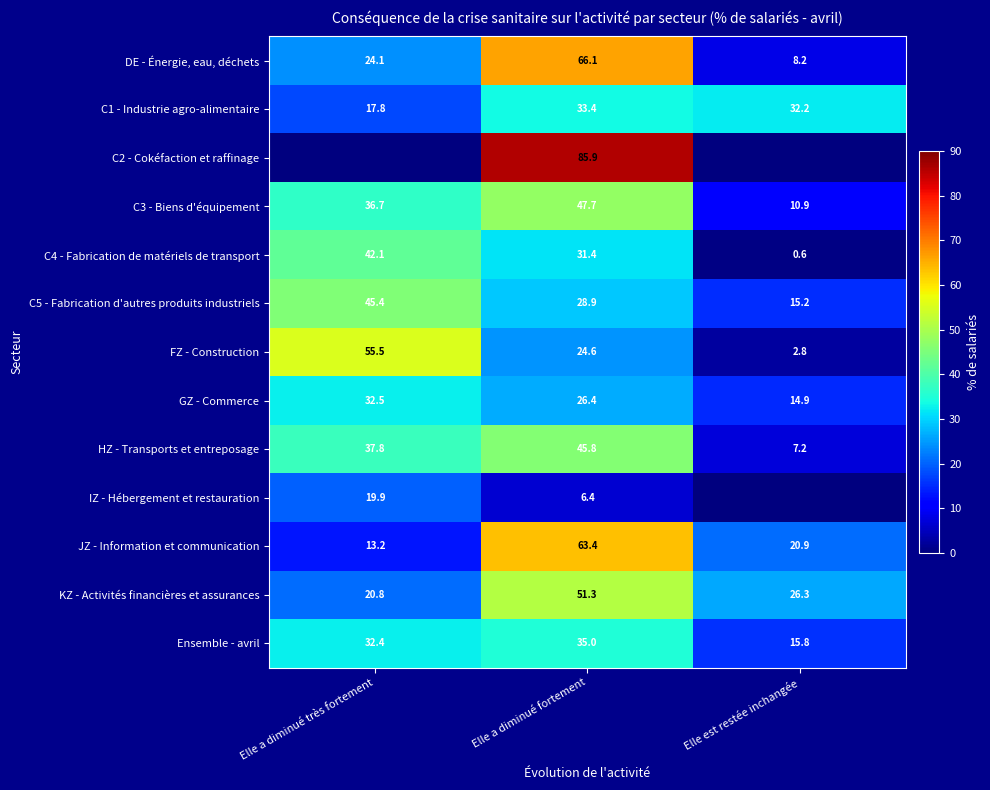

What is the difference between the maximum and minimum values in the HZ - Transports et entreposage series?

38.6